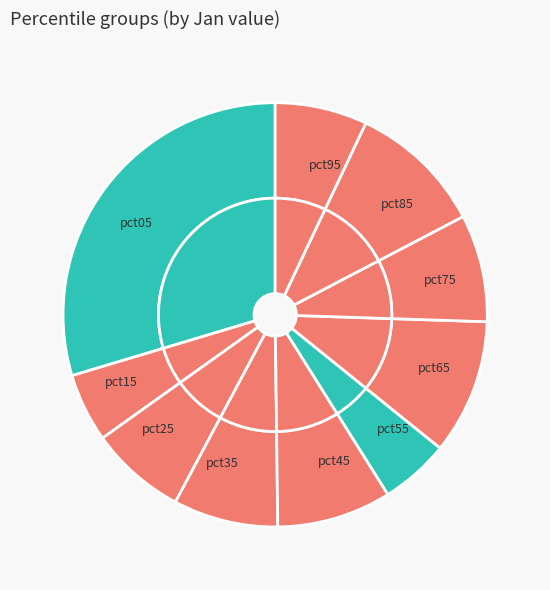

To the nearest percent, what is the combined percentage of pct15 and pct95?

12%